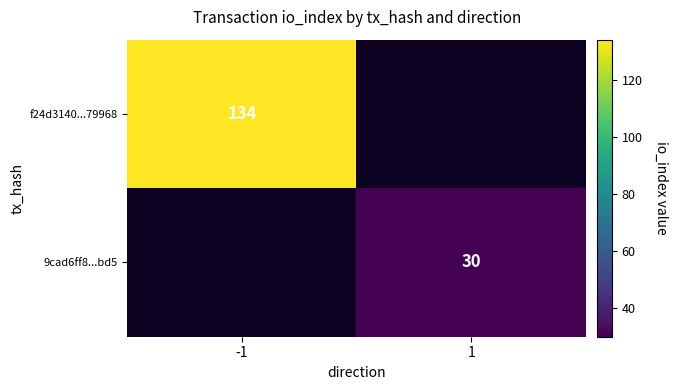

The 9cad6ff8...bd5 series shows 50.0 at 1. True or false?

False